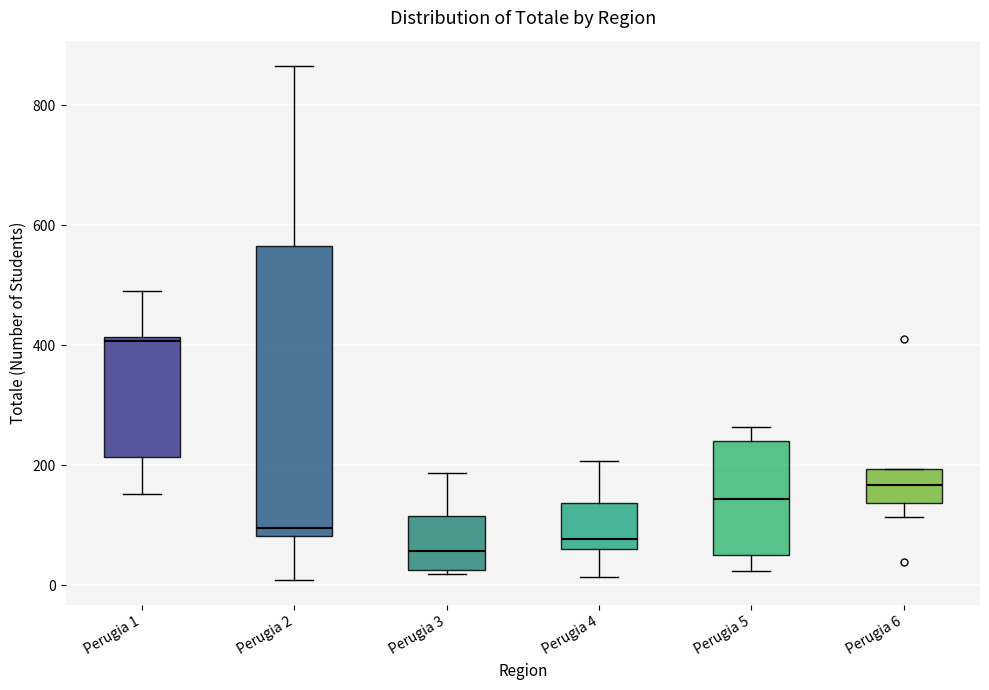

Reading left to right, read every box against the y-axis: the position of its median line, the range the box covers, and the ends of its whiskers. The values are not printed on the chart, so give them approximately, as read against the axis.

Perugia 1: median 400, box 220 to 420, whiskers 160 to 500
Perugia 2: median 100, box 80 to 560, whiskers 0 to 860
Perugia 3: median 60, box 20 to 120, whiskers 20 (just below the box's lower edge) to 180
Perugia 4: median 80, box 60 to 140, whiskers 20 to 200
Perugia 5: median 140, box 40 to 240, whiskers 20 to 260
Perugia 6: median 160, box 140 to 200, whiskers 120 to 200